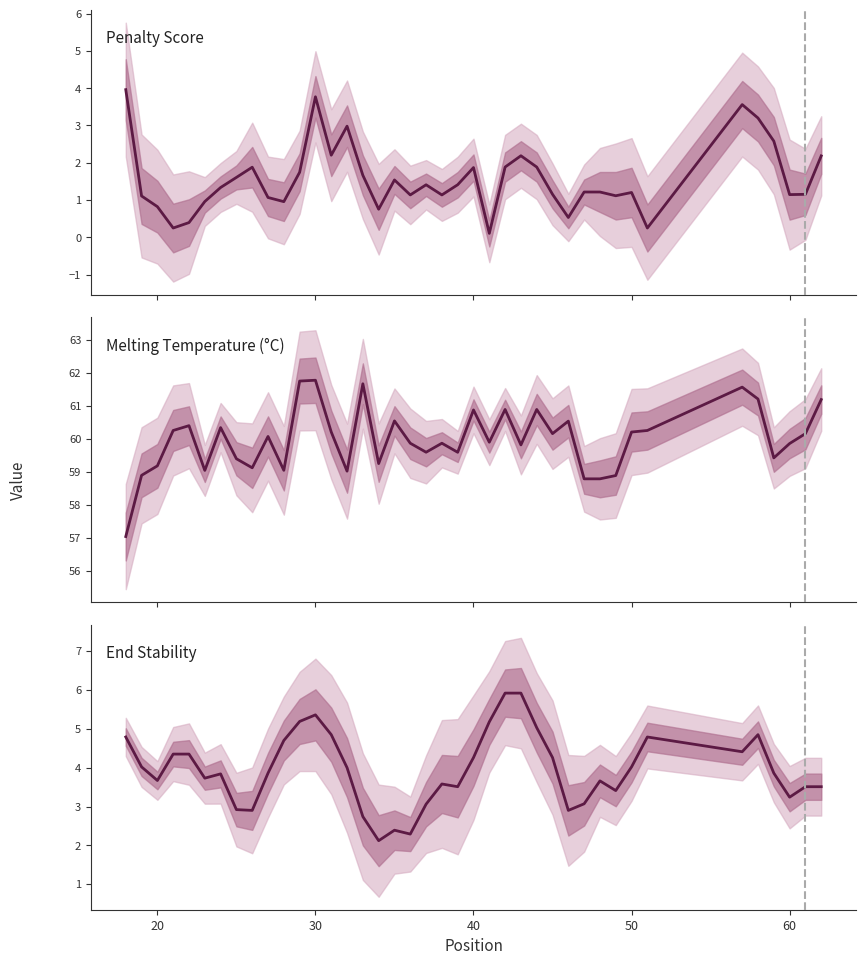

Does the chart have visible grid lines?

No